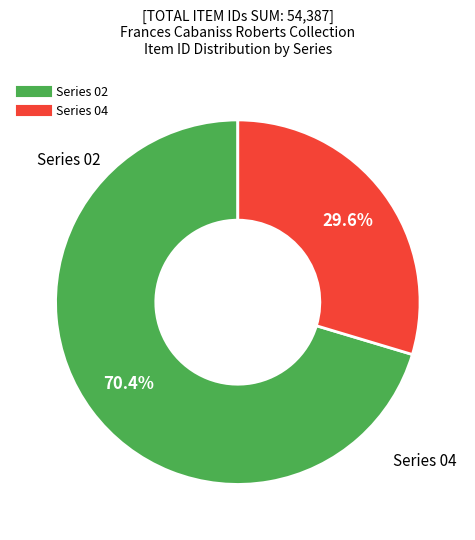

Does any single category account for the majority?

Yes